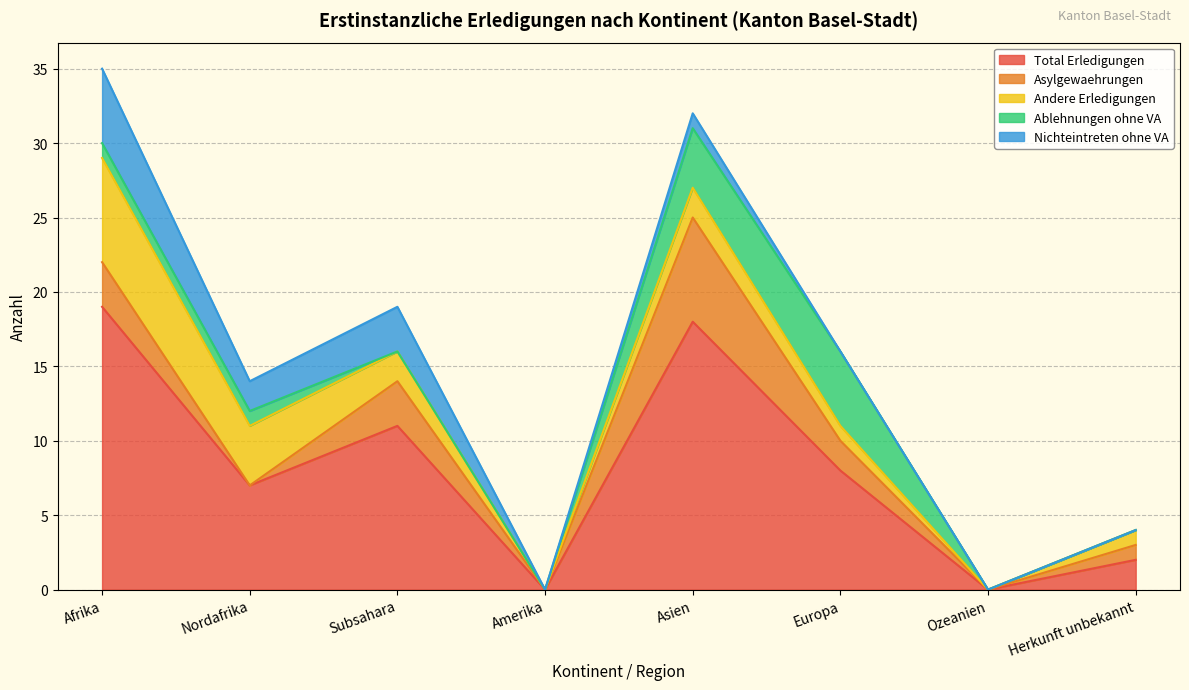

Is it true that Asylgewaehrungen equals 0 at Ozeanien?

True